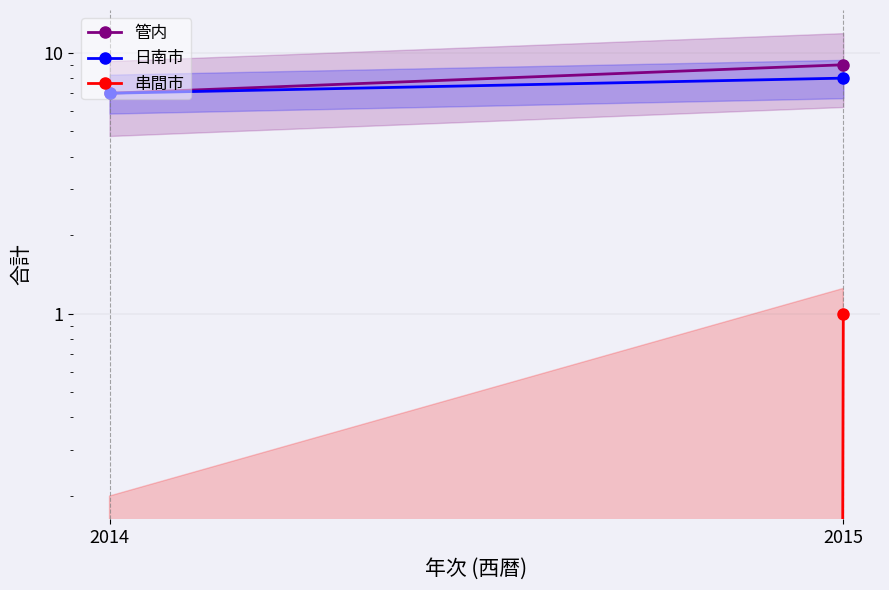

Reading left to right, what are all the values shown in this chart?

管内: 7	9
日南市: 7	8
串間市: 0	1